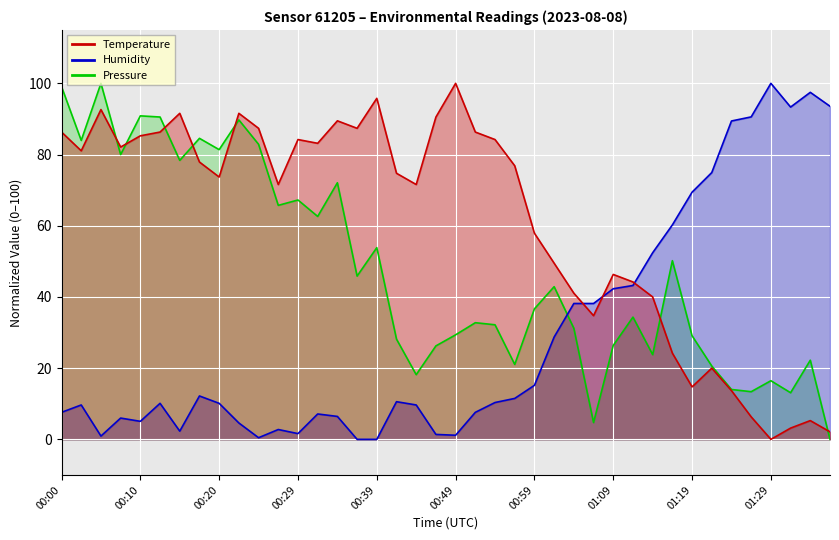

What is the average value of the Humidity series?

29.2